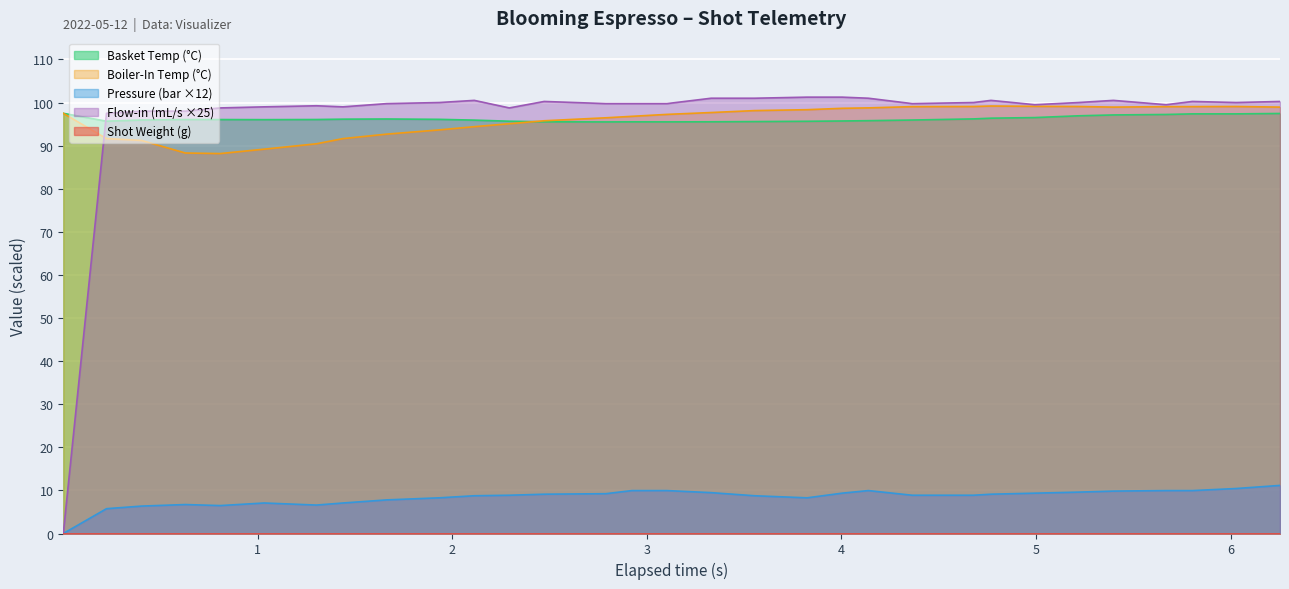

What is the highest value of the Pressure (bar ×12) series?

11.2